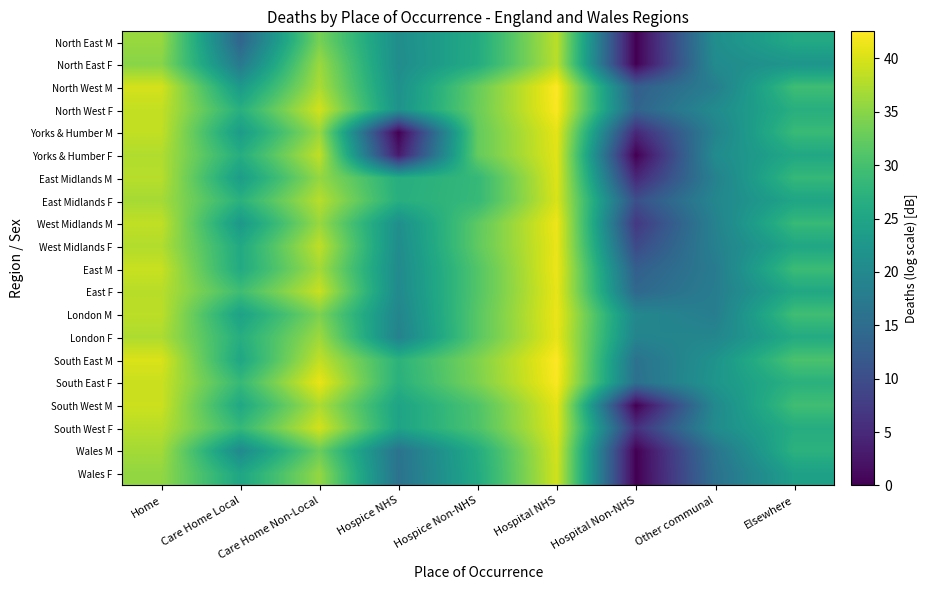

Reading left to right, extract all data points from this chart.

North East M: Home=36.0	Care Home Local=13.8	Care Home Non-Local=33.9	Hospice NHS=20.9	Hospice Non-NHS=26.0	Hospital NHS=38.2	Hospital Non-NHS=0.0	Other communal=20.9	Elsewhere=25.7
North East F: Home=34.9	Care Home Local=17.2	Care Home Non-Local=36.1	Hospice NHS=20.7	Hospice Non-NHS=26.2	Hospital NHS=38.0	Hospital Non-NHS=0.0	Other communal=20.4	Elsewhere=22.2
North West M: Home=39.8	Care Home Local=22.9	Care Home Non-Local=37.1	Hospice NHS=21.4	Hospice Non-NHS=32.7	Hospital NHS=42.5	Hospital Non-NHS=12.8	Other communal=18.1	Elsewhere=29.4
North West F: Home=38.7	Care Home Local=26.9	Care Home Non-Local=39.6	Hospice NHS=21.7	Hospice Non-NHS=32.9	Hospital NHS=42.3	Hospital Non-NHS=13.6	Other communal=20.4	Elsewhere=26.8
Yorks & Humber M: Home=38.6	Care Home Local=23.4	Care Home Non-Local=36.0	Hospice NHS=0.0	Hospice Non-NHS=32.3	Hospital NHS=40.9	Hospital Non-NHS=4.8	Other communal=19.0	Elsewhere=28.8
Yorks & Humber F: Home=37.5	Care Home Local=26.5	Care Home Non-Local=38.5	Hospice NHS=3.0	Hospice Non-NHS=32.4	Hospital NHS=40.6	Hospital Non-NHS=0.0	Other communal=20.5	Elsewhere=25.5
East Midlands M: Home=37.9	Care Home Local=23.5	Care Home Non-Local=35.7	Hospice NHS=26.5	Hospice Non-NHS=28.4	Hospital NHS=40.4	Hospital Non-NHS=4.8	Other communal=18.7	Elsewhere=28.4
East Midlands F: Home=36.9	Care Home Local=27.2	Care Home Non-Local=37.9	Hospice NHS=26.7	Hospice Non-NHS=28.5	Hospital NHS=40.1	Hospital Non-NHS=10.4	Other communal=19.5	Elsewhere=25.0
West Midlands M: Home=38.5	Care Home Local=22.8	Care Home Non-Local=36.0	Hospice NHS=21.1	Hospice Non-NHS=31.9	Hospital NHS=41.5	Hospital Non-NHS=7.0	Other communal=18.8	Elsewhere=28.6
West Midlands F: Home=37.6	Care Home Local=25.8	Care Home Non-Local=38.4	Hospice NHS=20.6	Hospice Non-NHS=32.1	Hospital NHS=41.2	Hospital Non-NHS=9.5	Other communal=18.5	Elsewhere=25.3
East M: Home=39.0	Care Home Local=25.8	Care Home Non-Local=36.7	Hospice NHS=20.3	Hospice Non-NHS=31.1	Hospital NHS=41.4	Hospital Non-NHS=12.8	Other communal=17.6	Elsewhere=29.1
East F: Home=38.0	Care Home Local=29.4	Care Home Non-Local=39.0	Hospice NHS=20.2	Hospice Non-NHS=31.2	Hospital NHS=41.1	Hospital Non-NHS=14.3	Other communal=17.9	Elsewhere=25.5
London M: Home=38.2	Care Home Local=24.3	Care Home Non-Local=34.1	Hospice NHS=19.3	Hospice Non-NHS=31.5	Hospital NHS=41.3	Hospital Non-NHS=19.8	Other communal=18.1	Elsewhere=29.5
London F: Home=37.3	Care Home Local=26.6	Care Home Non-Local=36.3	Hospice NHS=18.8	Hospice Non-NHS=31.6	Hospital NHS=41.0	Hospital Non-NHS=19.2	Other communal=19.5	Elsewhere=26.0
South East M: Home=40.1	Care Home Local=25.3	Care Home Non-Local=38.5	Hospice NHS=27.4	Hospice Non-NHS=34.3	Hospital NHS=42.5	Hospital Non-NHS=16.0	Other communal=21.9	Elsewhere=30.5
South East F: Home=39.1	Care Home Local=28.6	Care Home Non-Local=41.1	Hospice NHS=27.0	Hospice Non-NHS=34.1	Hospital NHS=42.2	Hospital Non-NHS=15.7	Other communal=22.3	Elsewhere=27.1
South West M: Home=39.2	Care Home Local=25.5	Care Home Non-Local=37.2	Hospice NHS=24.7	Hospice Non-NHS=30.8	Hospital NHS=40.8	Hospital Non-NHS=0.0	Other communal=20.1	Elsewhere=29.5
South West F: Home=38.0	Care Home Local=28.4	Care Home Non-Local=39.7	Hospice NHS=24.7	Hospice Non-NHS=30.6	Hospital NHS=40.4	Hospital Non-NHS=6.0	Other communal=20.6	Elsewhere=26.4
Wales M: Home=36.7	Care Home Local=20.2	Care Home Non-Local=32.9	Hospice NHS=16.1	Hospice Non-NHS=26.3	Hospital NHS=39.7	Hospital Non-NHS=0.0	Other communal=16.4	Elsewhere=27.3
Wales F: Home=35.6	Care Home Local=25.1	Care Home Non-Local=35.6	Hospice NHS=16.0	Hospice Non-NHS=25.9	Hospital NHS=39.5	Hospital Non-NHS=0.0	Other communal=15.8	Elsewhere=24.1